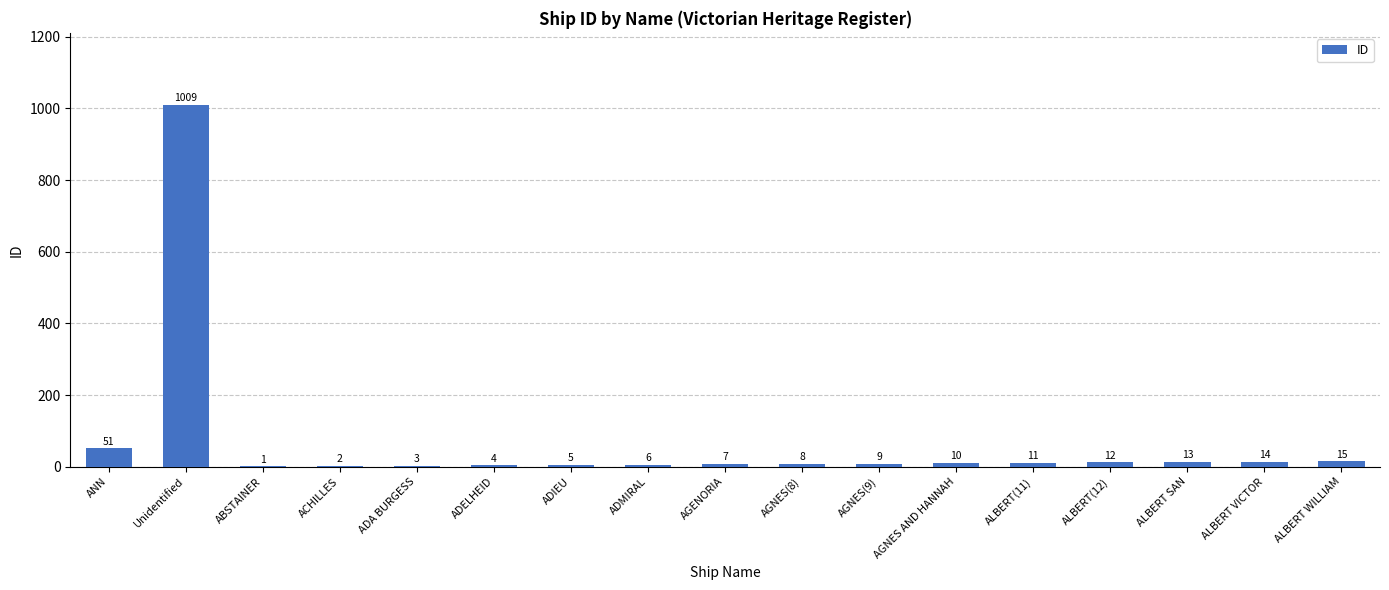

What is the change in value from ABSTAINER to ADIEU?

+4